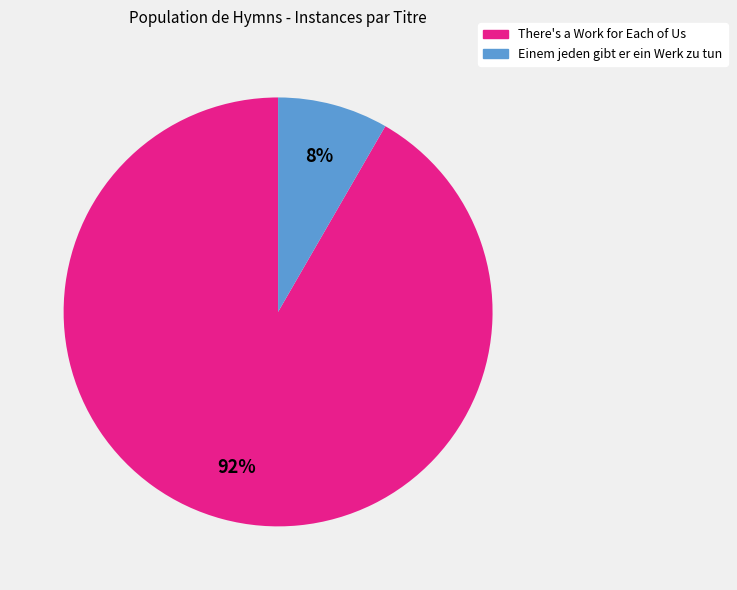

To the nearest percent, what is the combined percentage of There's a Work for Each of Us and Einem jeden gibt er ein Werk zu tun?

100%